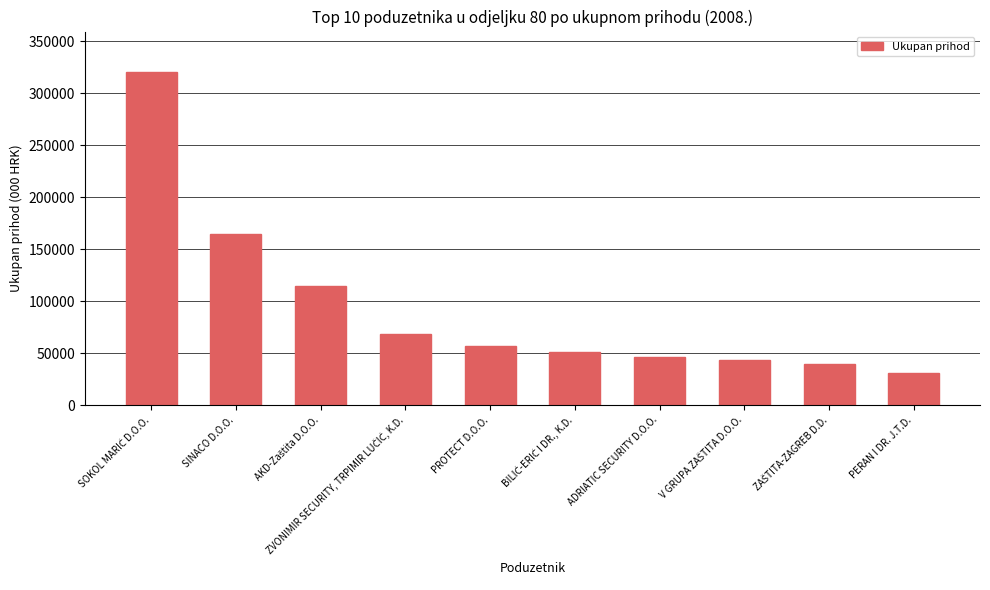

Approximately how many times larger is the value at PERAN I DR. J.T.D. compared to PROTECT D.O.O.?

0.6